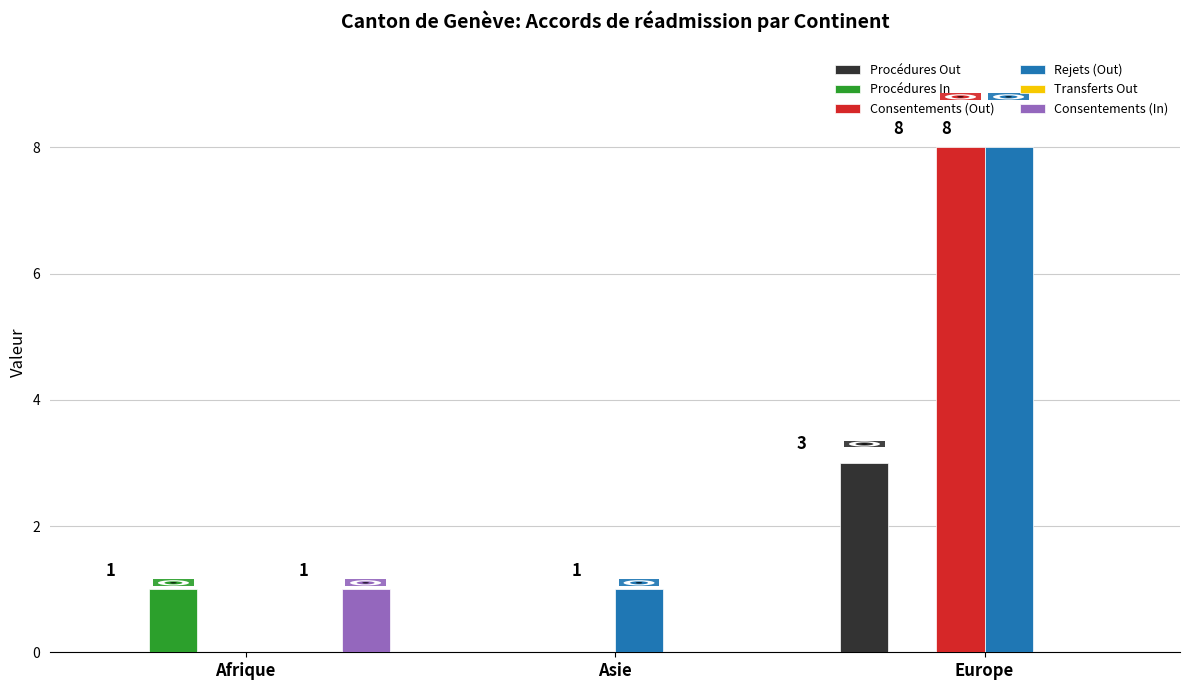

What is the greatest value displayed?

8